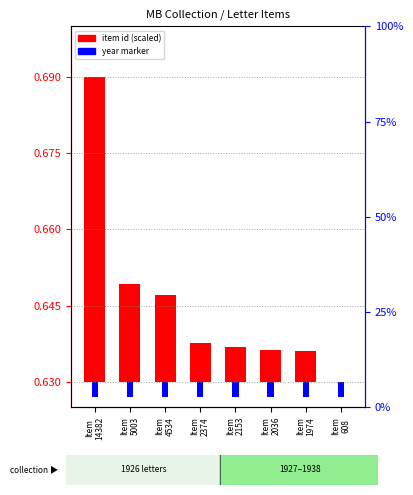

At which label is year marker closest to 0?

Item
14382